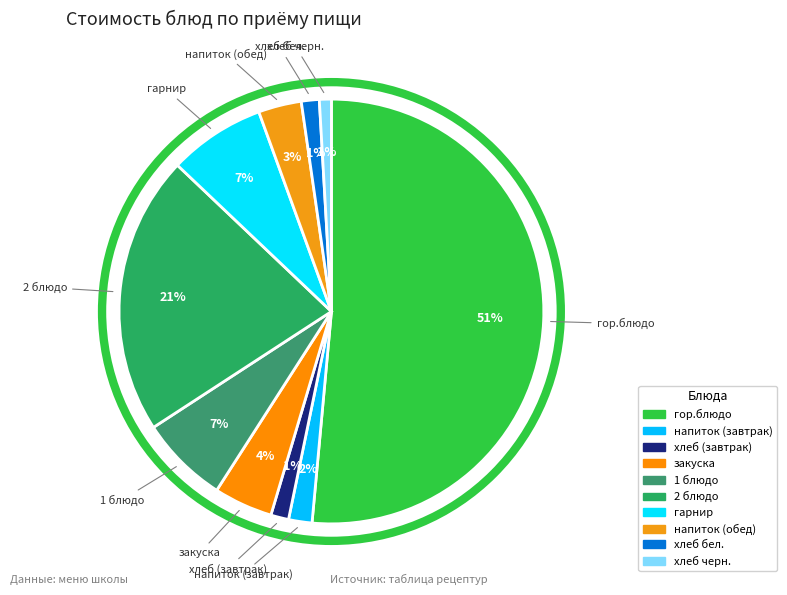

How many slices are in this pie chart?

10